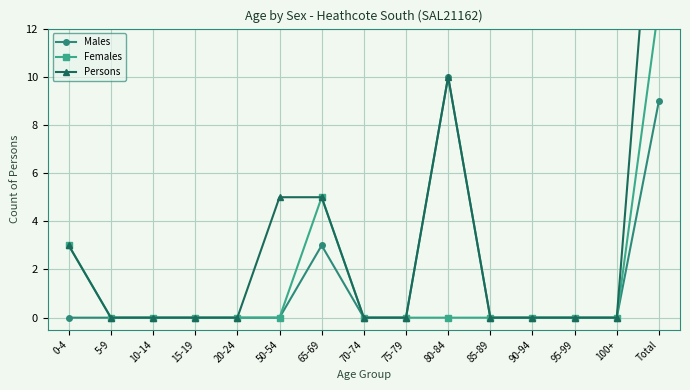

Reading left to right, transcribe all the data shown in this chart.

Males: 0	0	0	0	0	0	3	0	0	10	0	0	0	0	9
Females: 3	0	0	0	0	0	5	0	0	0	0	0	0	0	13
Persons: 3	0	0	0	0	5	5	0	0	10	0	0	0	0	22